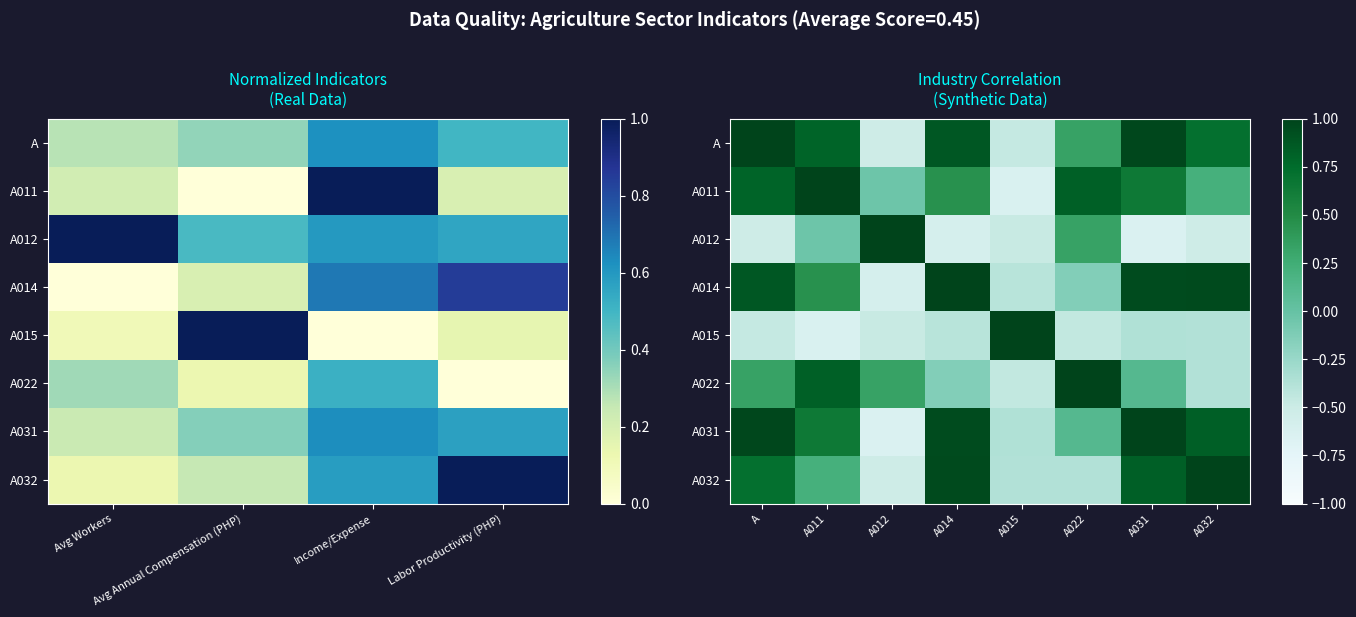

What is the minimum value shown in the chart?

-0.6